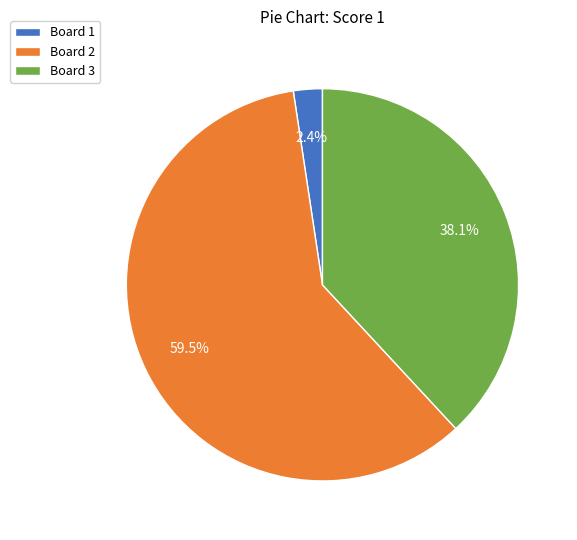

Do Board 1 and Board 3 together represent more than half of the pie?

No